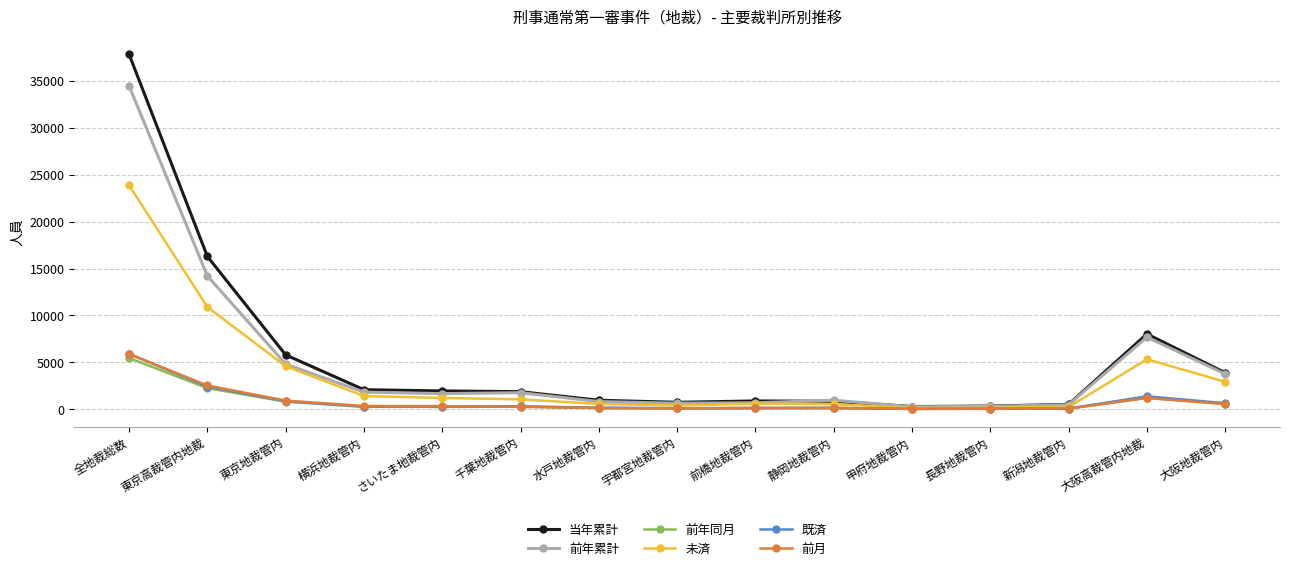

How many series are shown in this chart?

6